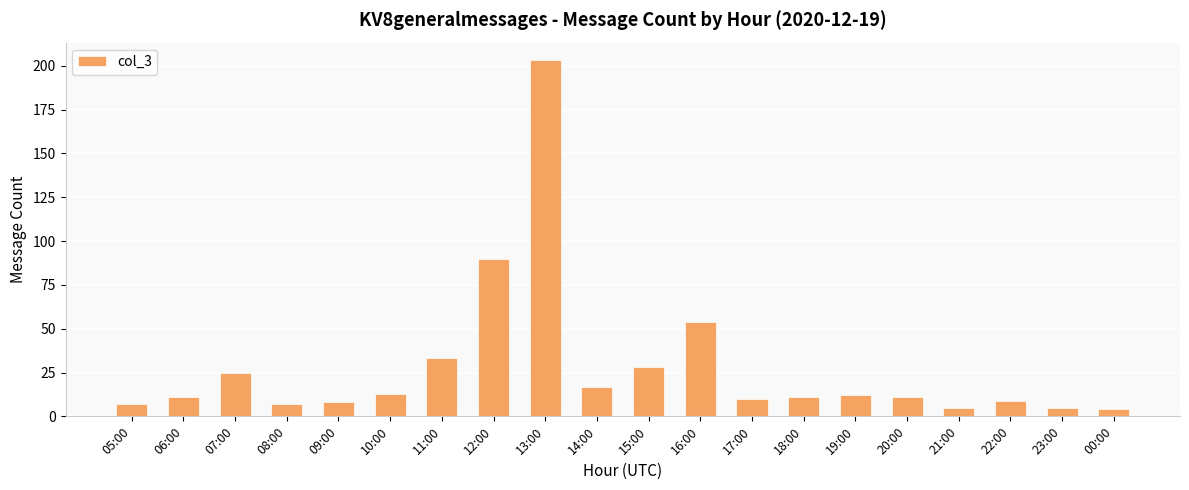

Is it true that the value at 10:00 is 13?

True